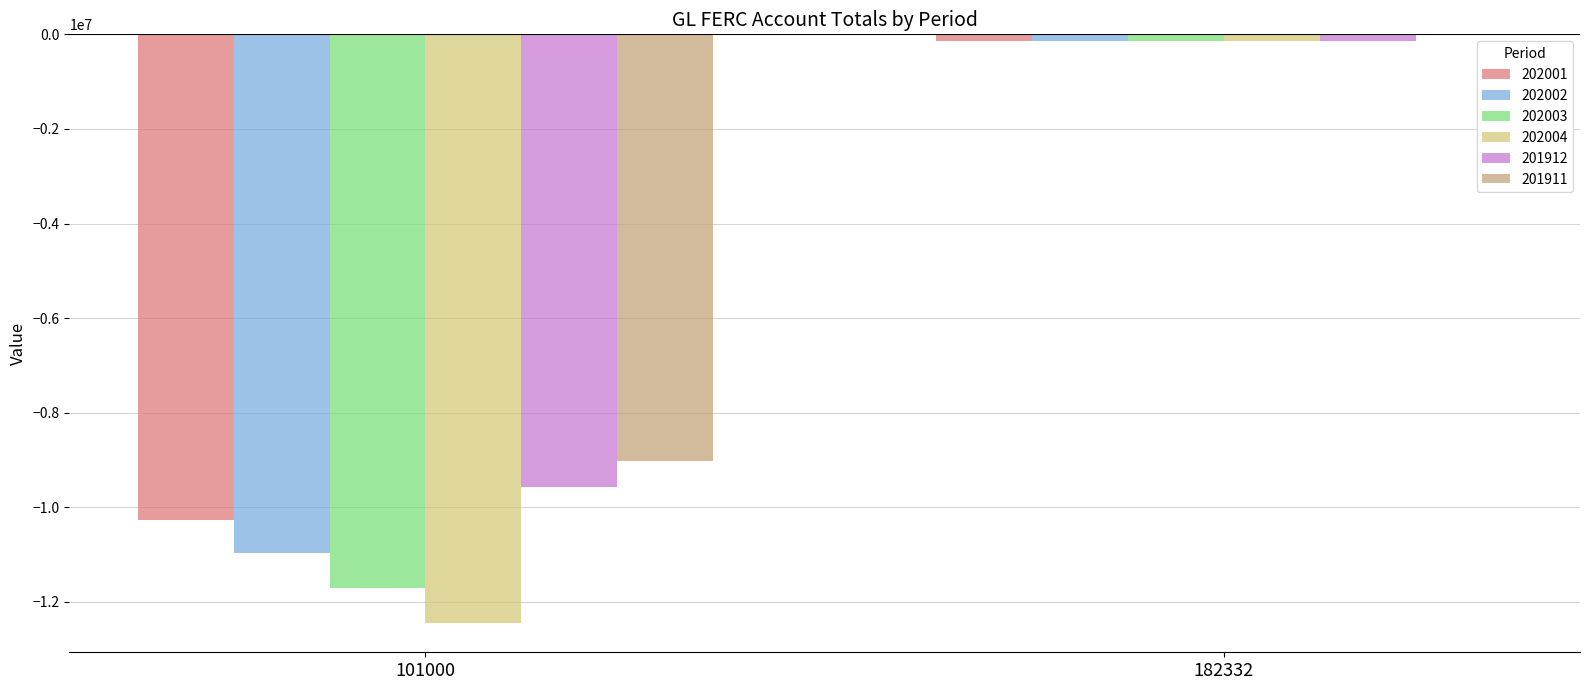

Reading left to right, what are all the values shown in this chart?

202001: 101000=-10259641.0	182332=-145260.6
202002: 101000=-10974532.1	182332=-145652.9
202003: 101000=-11704819.2	182332=-146015.8
202004: 101000=-12442336.2	182332=-146347.9
201912: 101000=-9561793.0	182332=-144869.2
201911: 101000=-9027291.9	182332=-9269.7